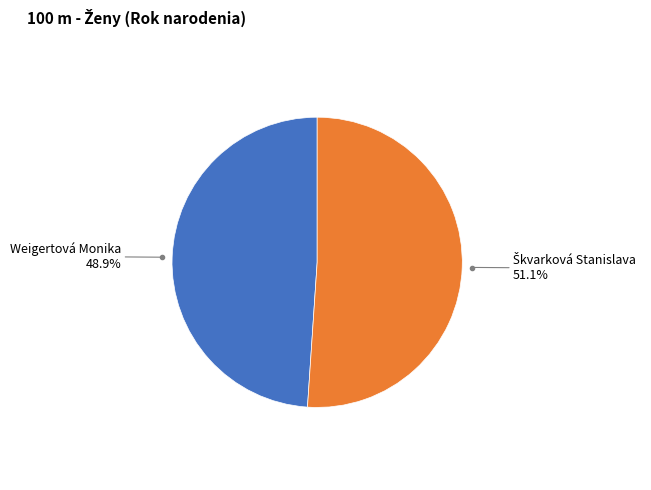

How many segments does this pie chart have?

2